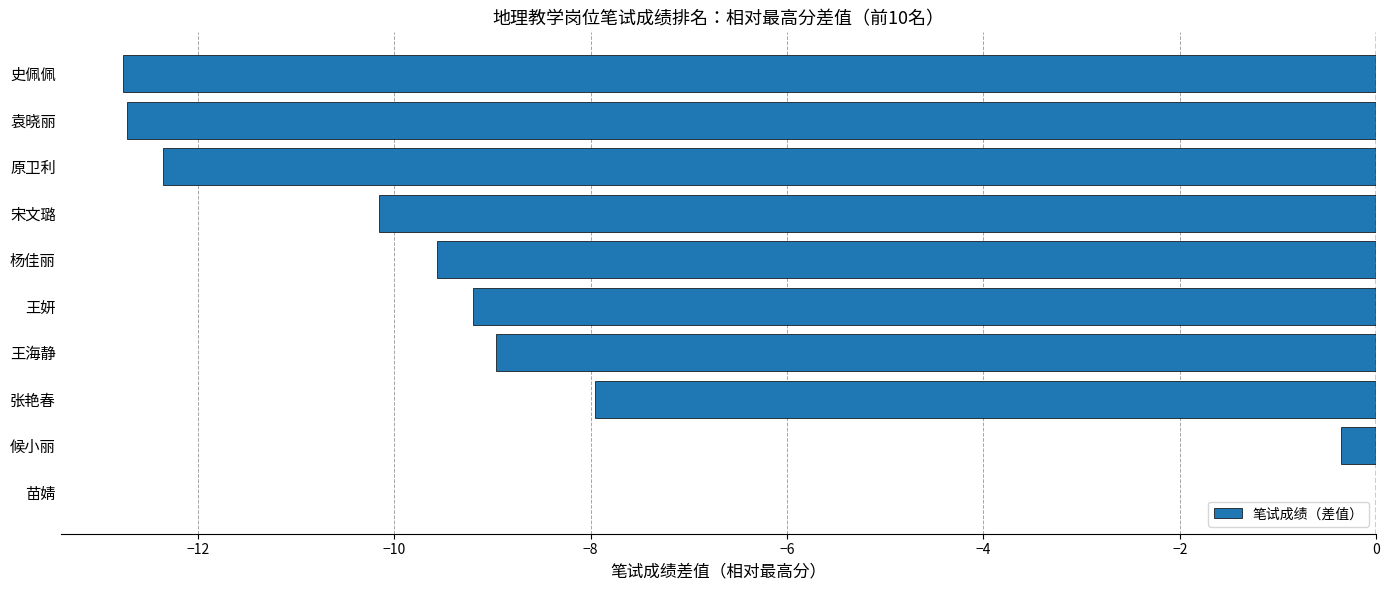

How many categories are shown in the chart?

10